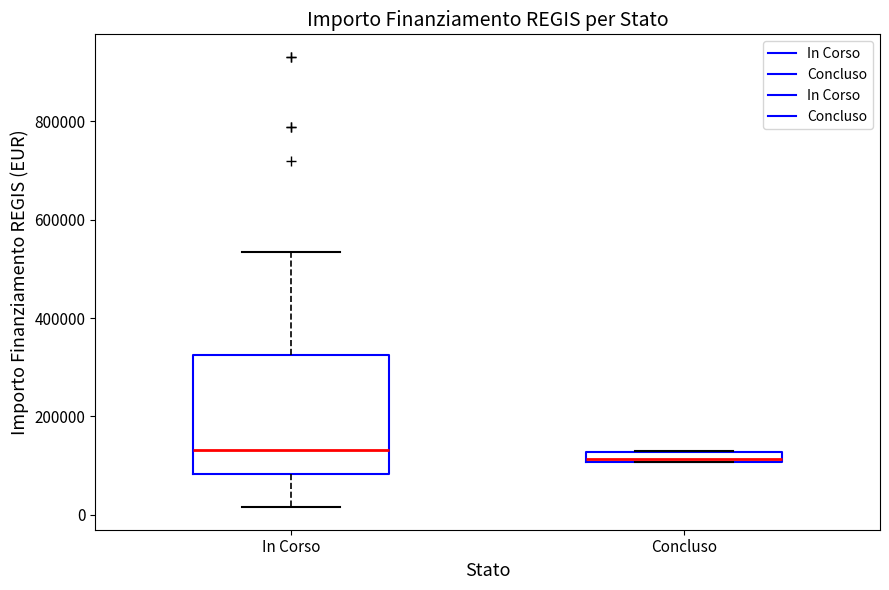

Which box is the tallest, from its lower edge to its upper edge?

In Corso